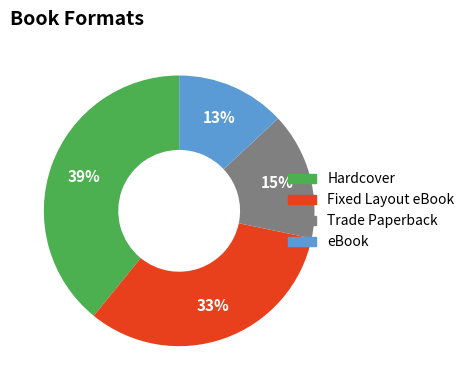

Is it true that eBook is 13% of the pie?

True